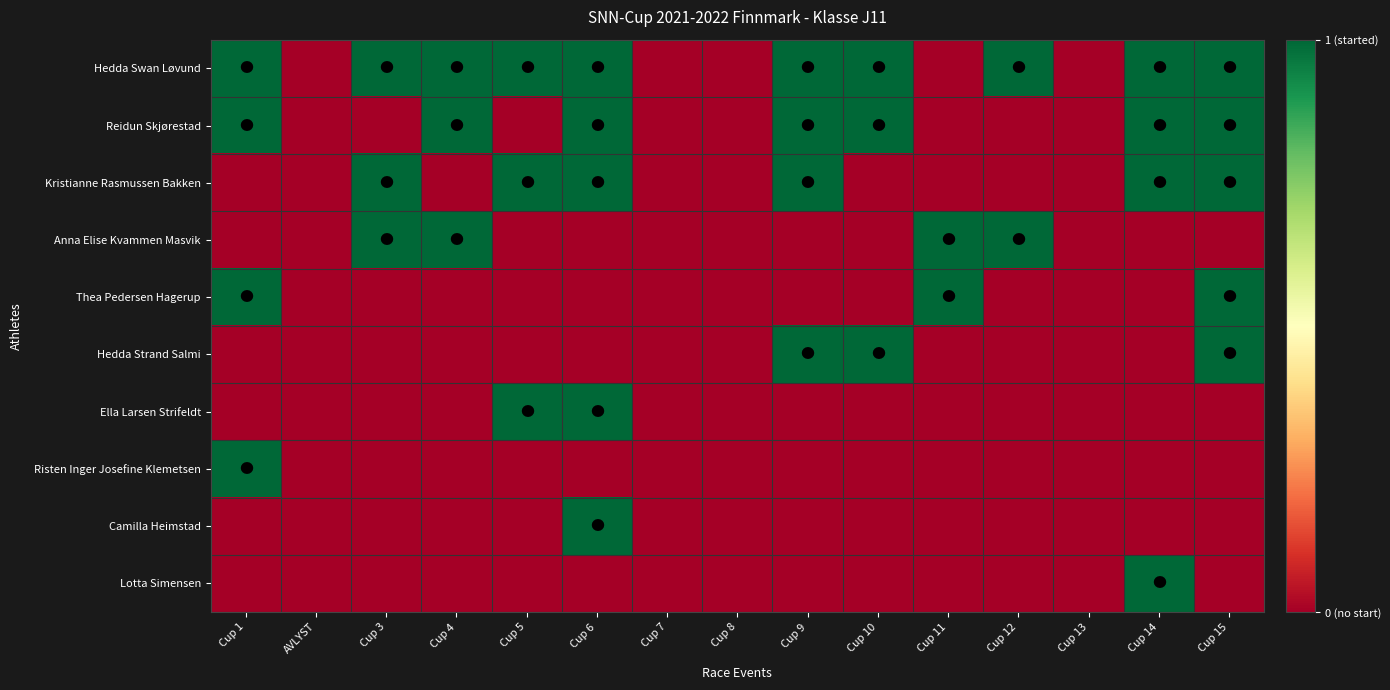

How many data points does each series have?

15